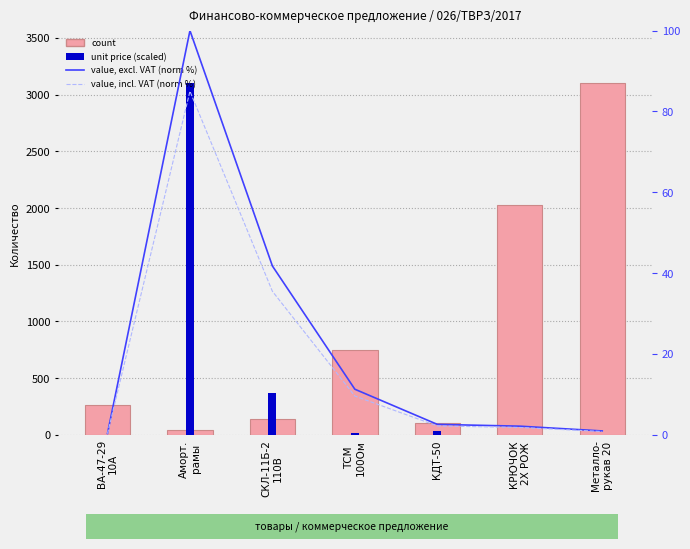

How many data points in value, excl. VAT (norm %) are above 2?

5